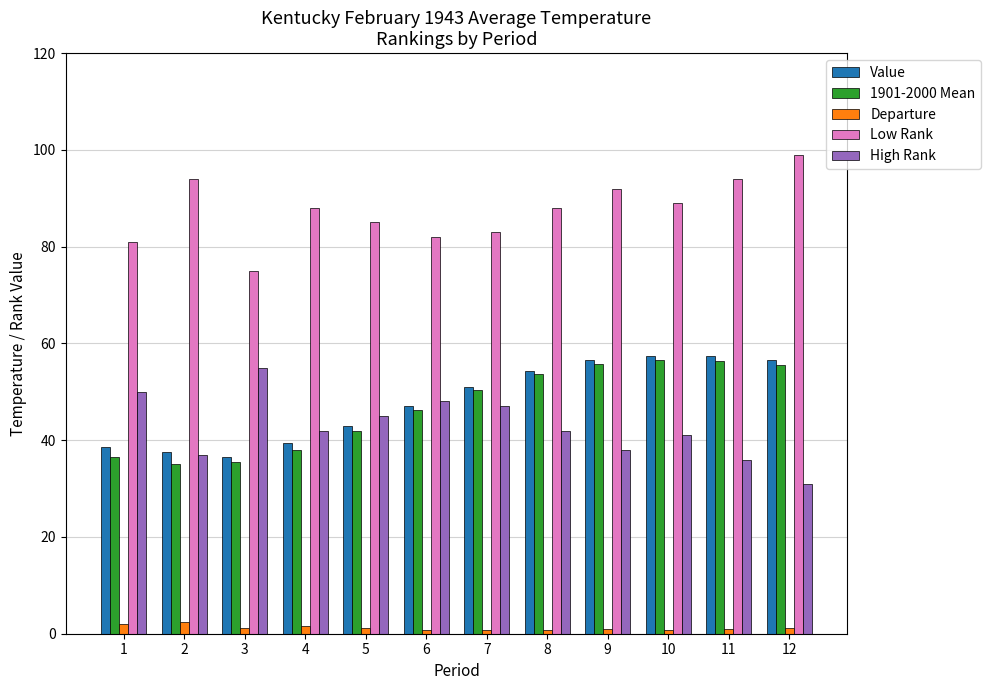

What is the smallest value displayed?

0.7